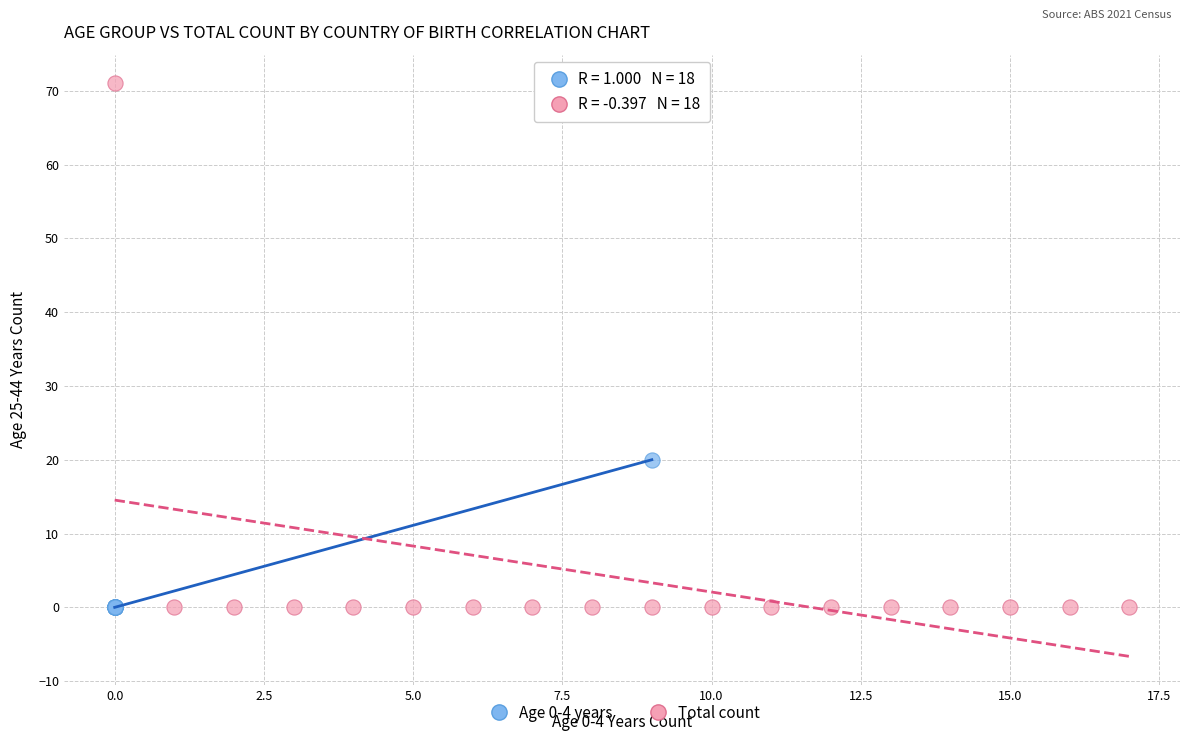

Which series has the widest spread of Y values?

Total count